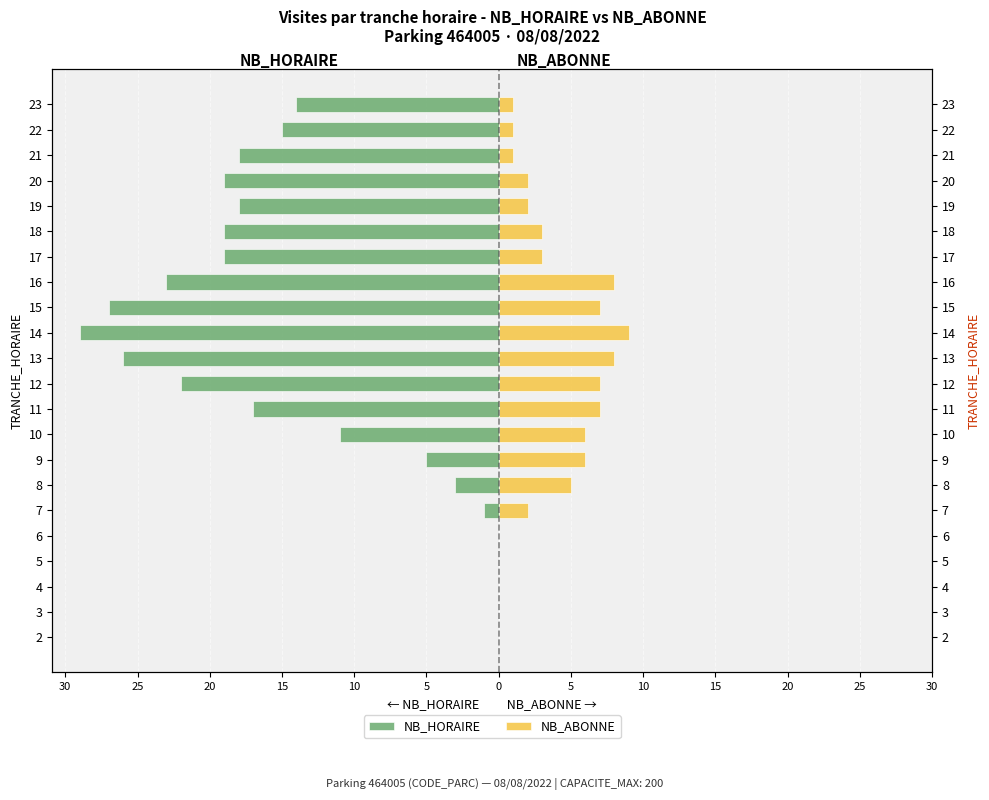

How many bars are there in each group?

2